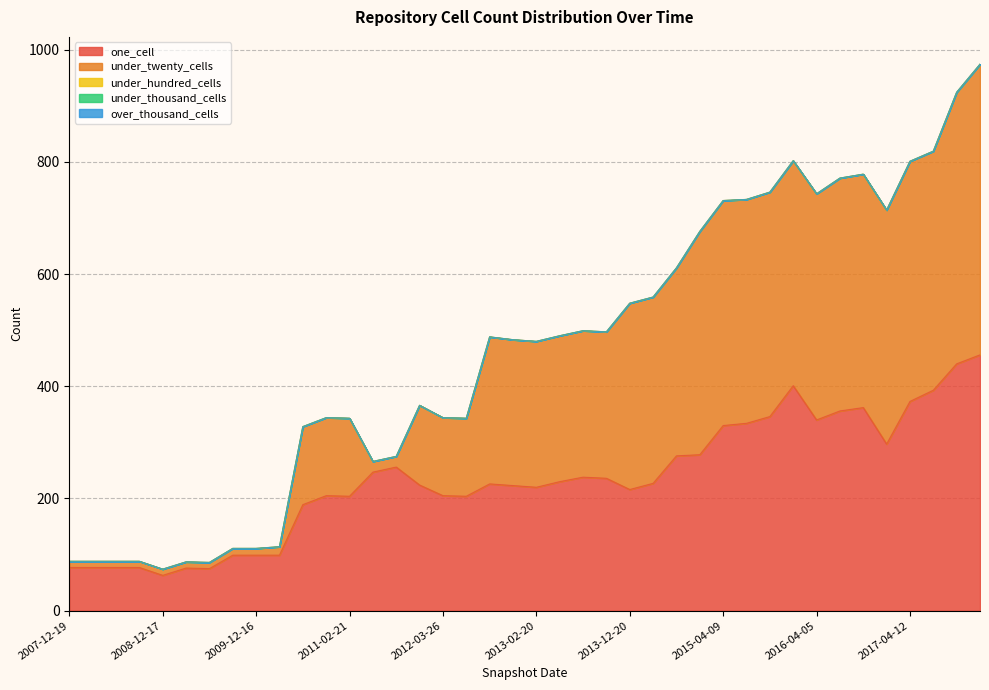

What is the label of the 2nd point from the left?

2008-04-01